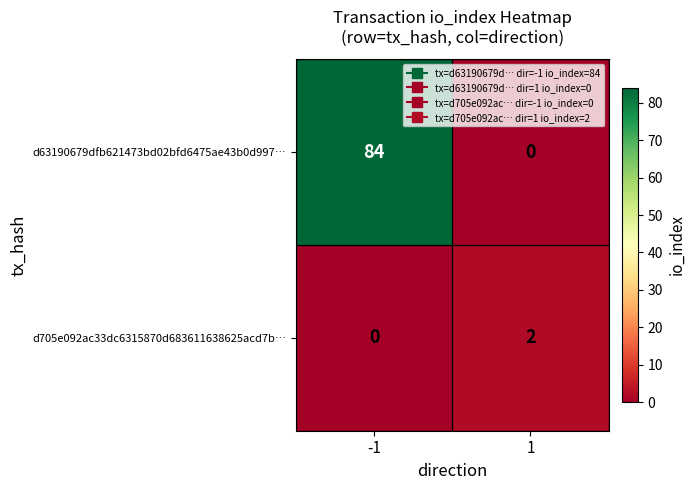

What is the greatest value displayed?

84